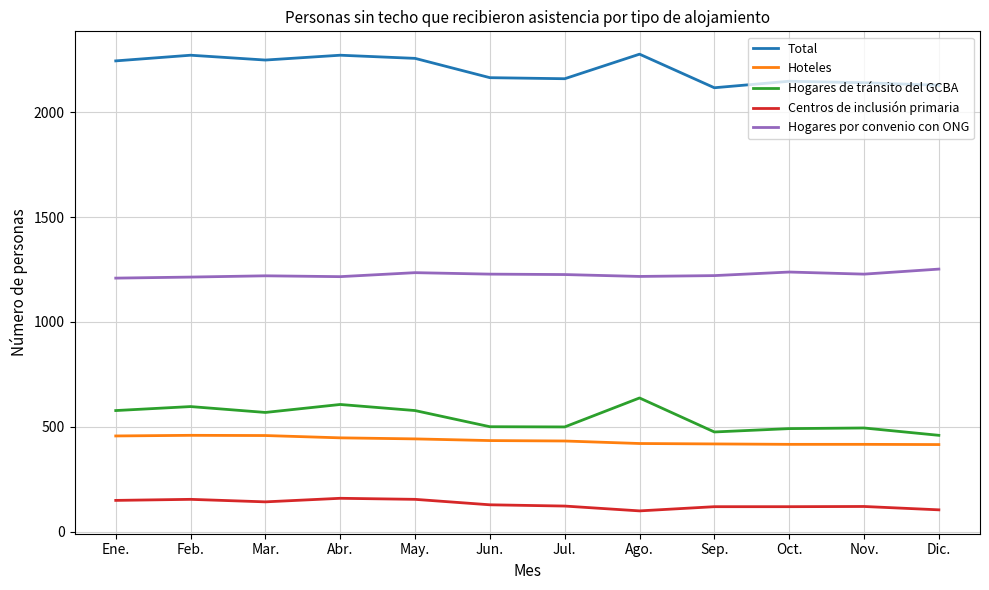

Is it true that Total equals 2256 at May.?

True